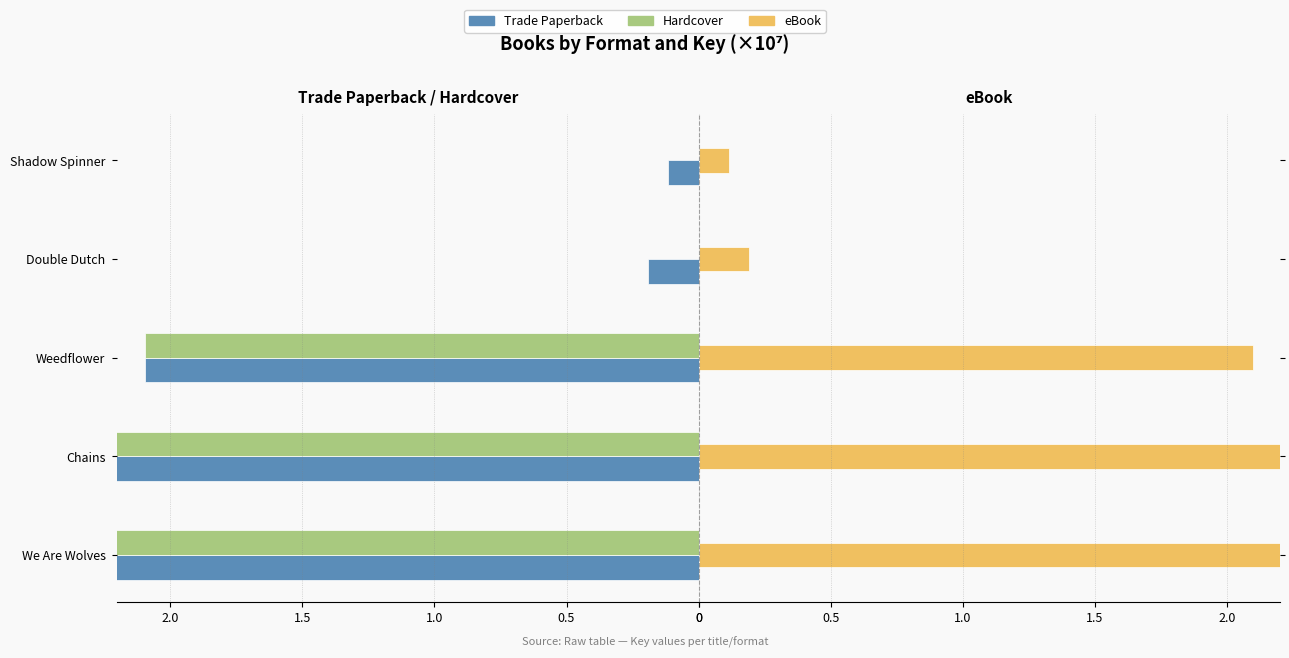

At how many categories does at least one series exceed -6?

5